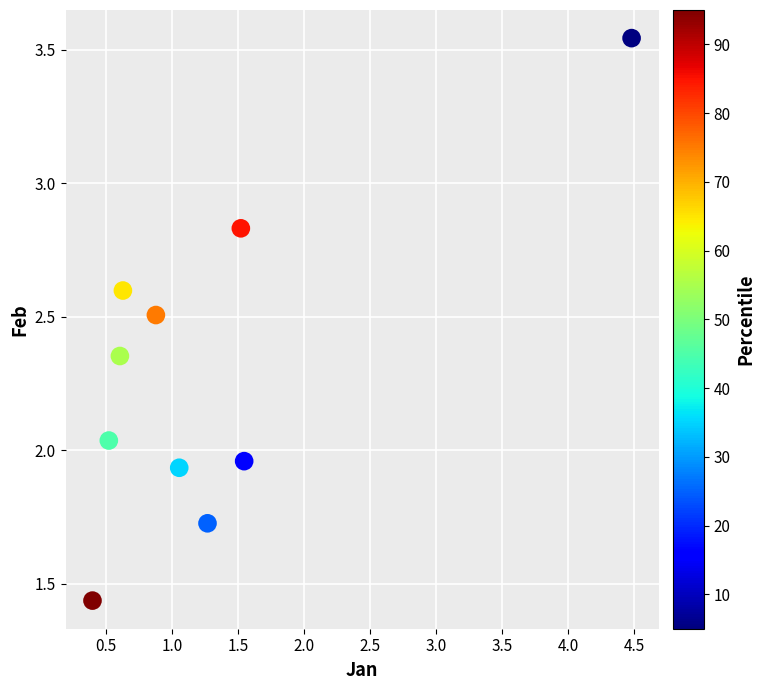

What is the average Y value?

2.3